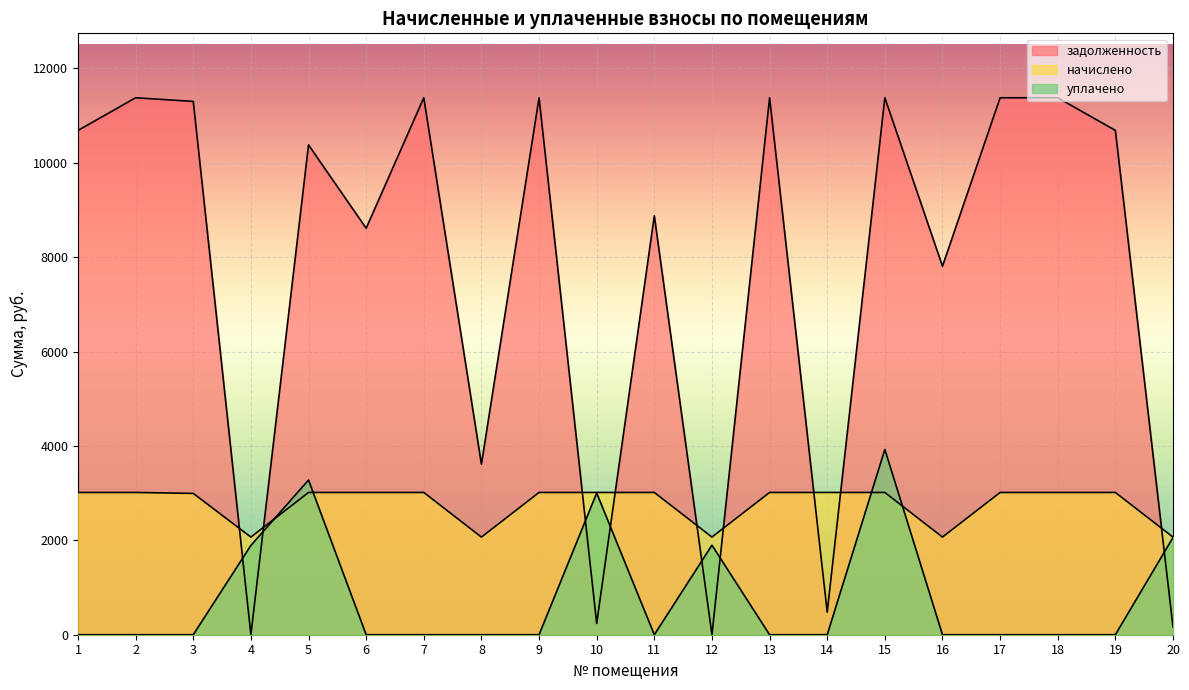

At how many categories does at least one series exceed 8283?

13